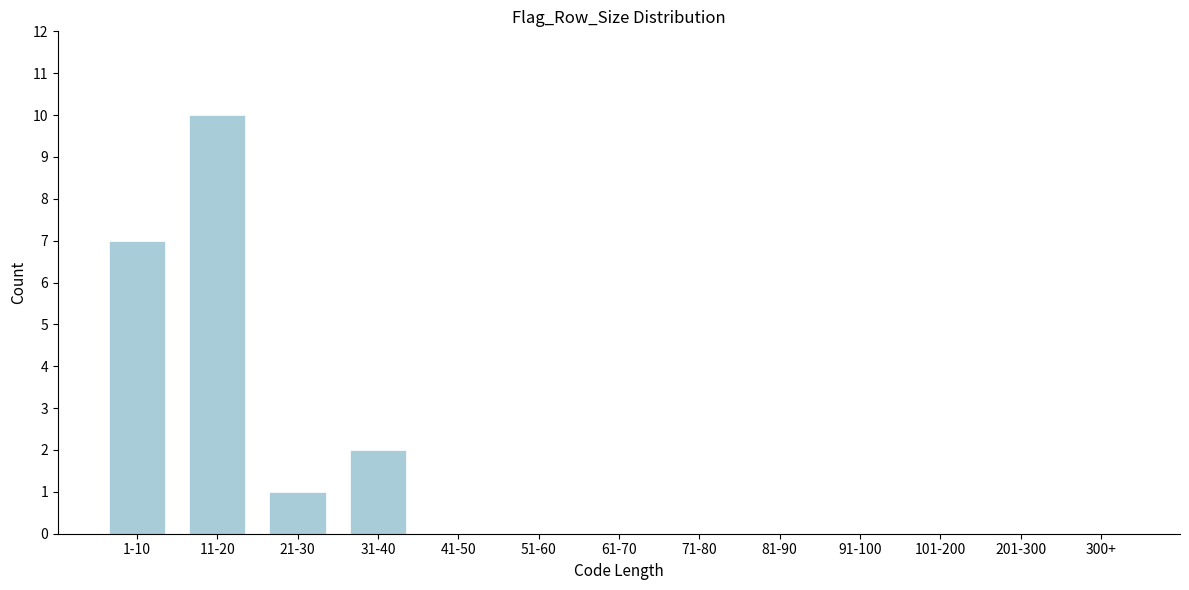

Reading left to right, extract all data points from this chart.

1-10=7	11-20=10	21-30=1	31-40=2	41-50=0	51-60=0	61-70=0	71-80=0	81-90=0	91-100=0	101-200=0	201-300=0	300+=0